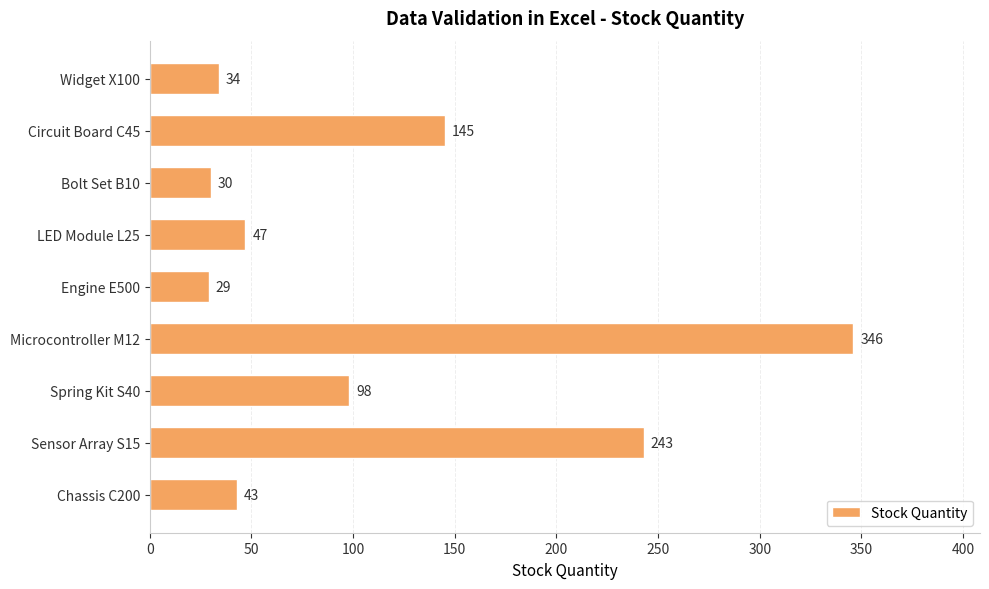

Where is the data nearest to the value 187?

Circuit Board C45